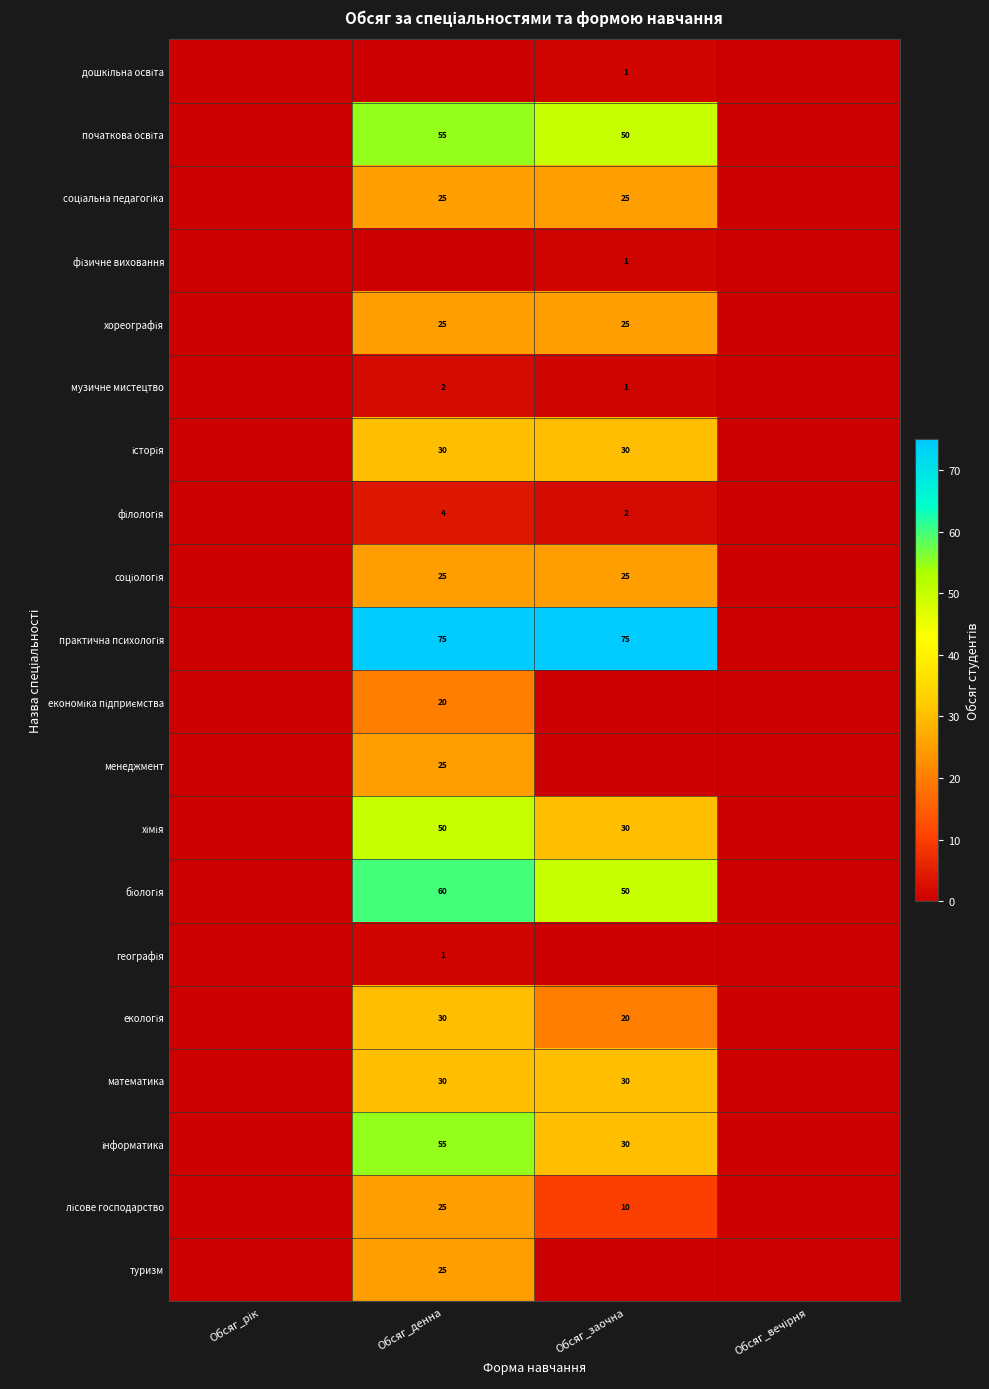

At Обсяг_рік, list the series in order from largest to smallest.

дошкільна освіта, початкова освіта, соціальна педагогіка, фізичне виховання, хореографія, музичне мистецтво, історія, філологія, соціологія, практична психологія, економіка підприємства, менеджмент, хімія, біологія, географія, екологія, математика, інформатика, лісове господарство, туризм